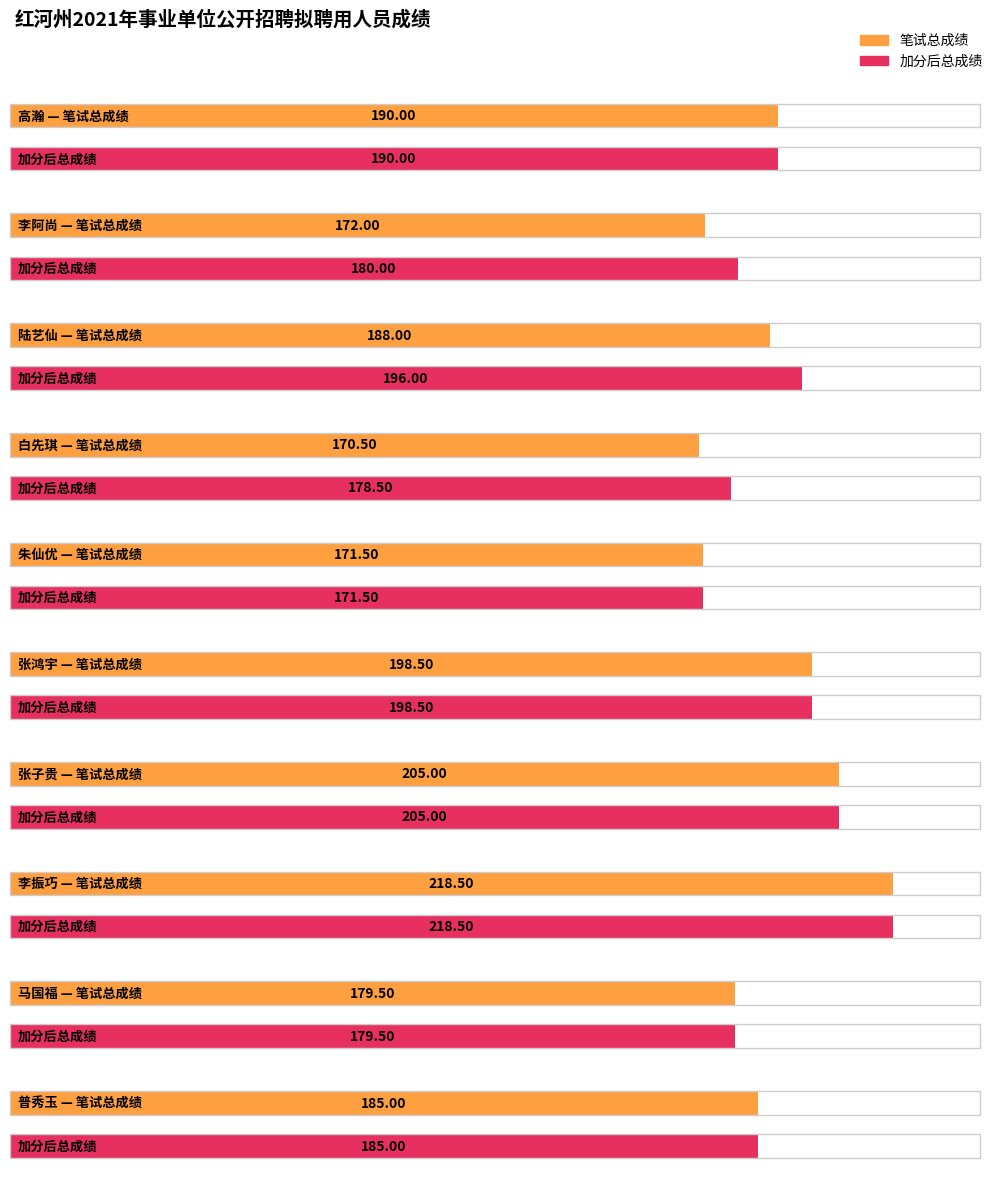

How many bars are there in each group?

2